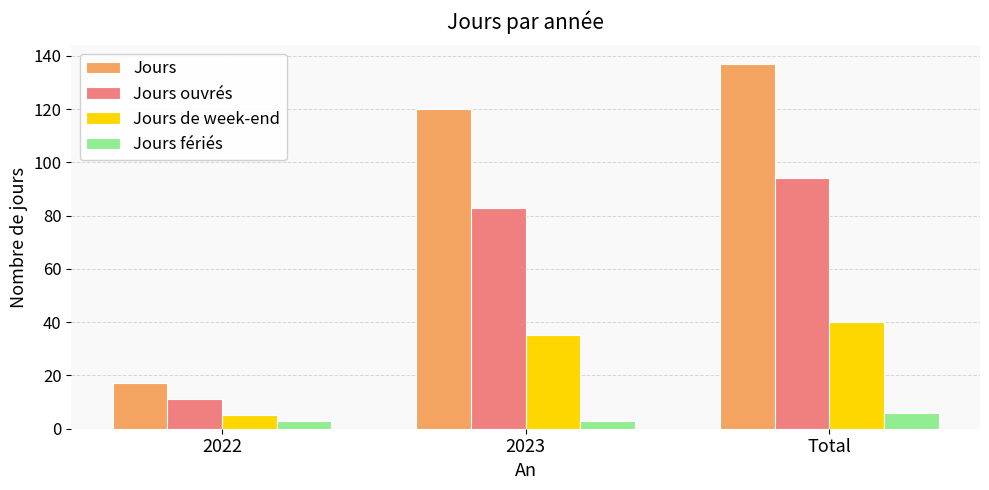

Which series has the widest spread of values?

Jours